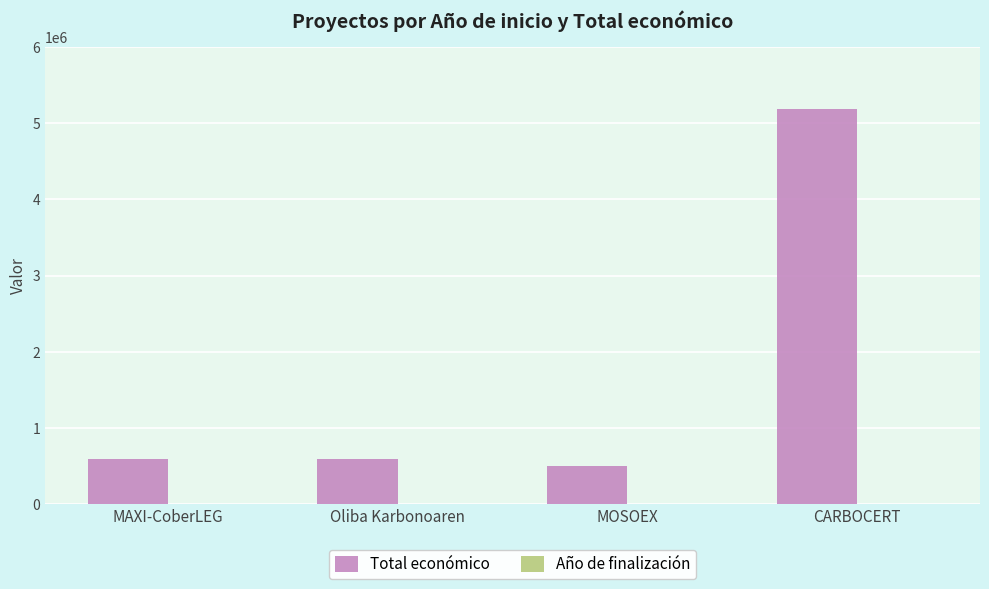

The Total económico series shows 273453 at Oliba Karbonoaren. True or false?

False